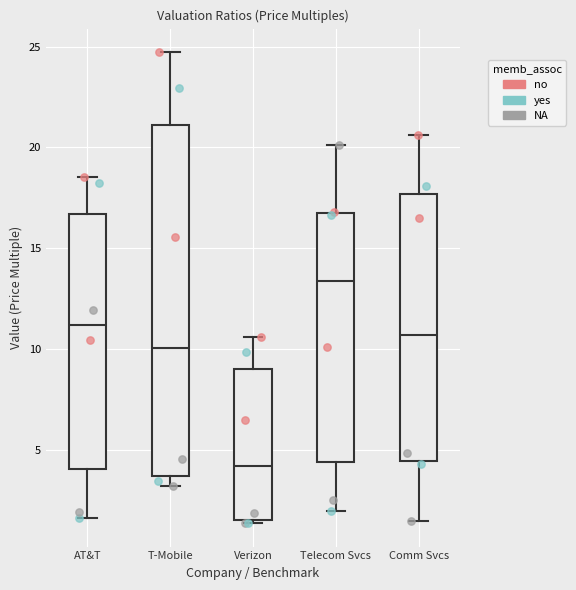

Reading left to right, transcribe this box plot: for each box, give where its median line is, the range the box spans, and where its two whiskers end, as read against the y-axis. The values are not printed on the chart, so give them approximately, as read against the axis.

AT&T: median 11.0, box 4.0 to 16.5, whiskers 1.5 to 18.5
T-Mobile: median 10.0, box 3.5 to 21.0, whiskers 3.0 to 24.5
Verizon: median 4.0, box 1.5 to 9.0, whiskers 1.5 to 10.5
Telecom Svcs: median 13.5, box 4.5 to 17.0, whiskers 2.0 to 20.0
Comm Svcs: median 10.5, box 4.5 to 17.5, whiskers 1.5 to 20.5